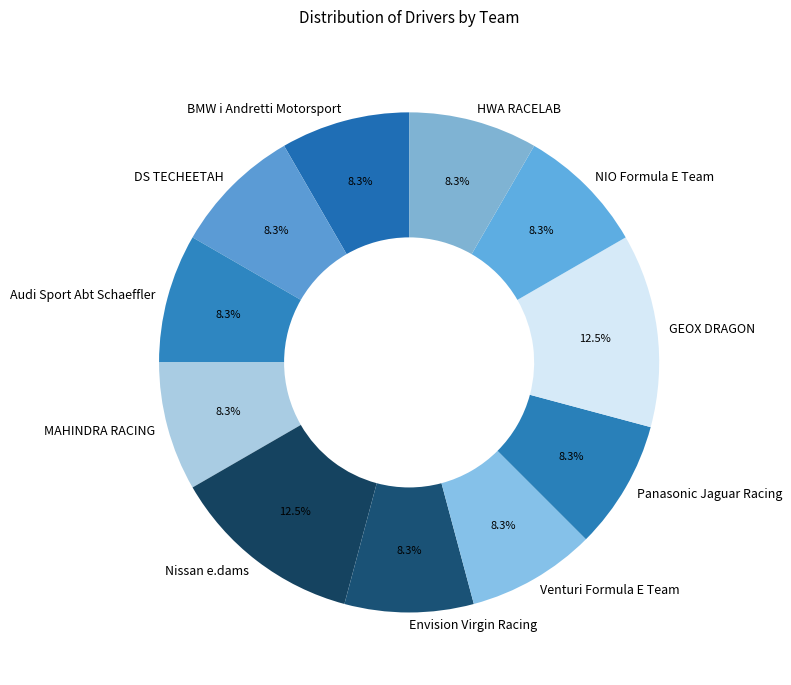

How much of the chart is everything except Envision Virgin Racing?

91.7%